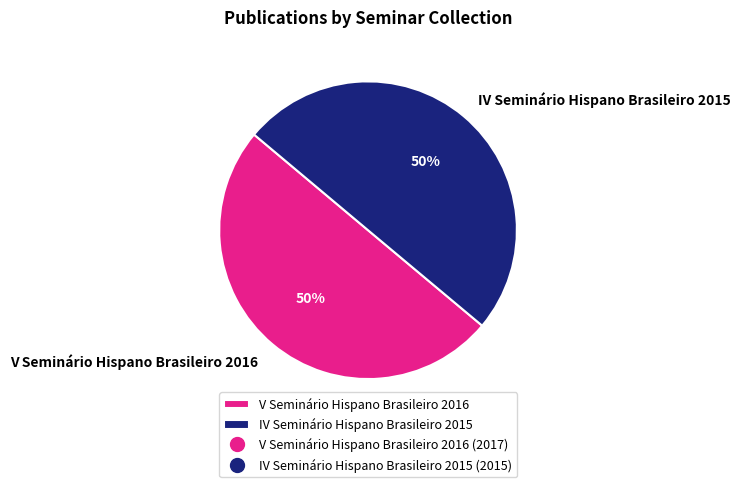

How many segments does this pie chart have?

2